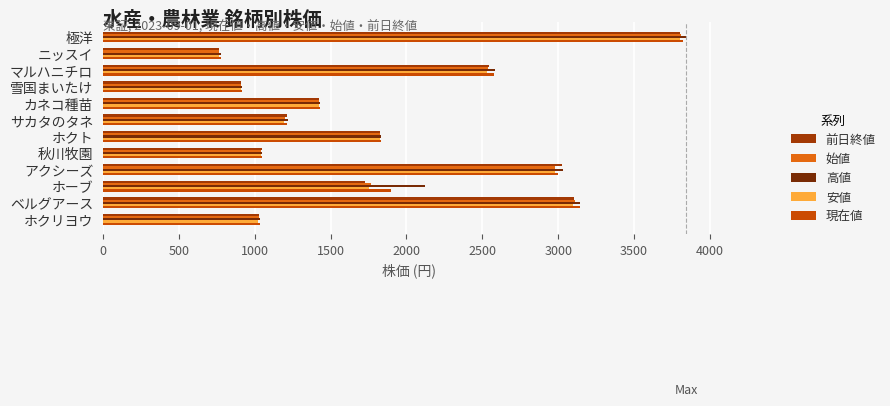

Which series has the largest range (max minus min)?

高値